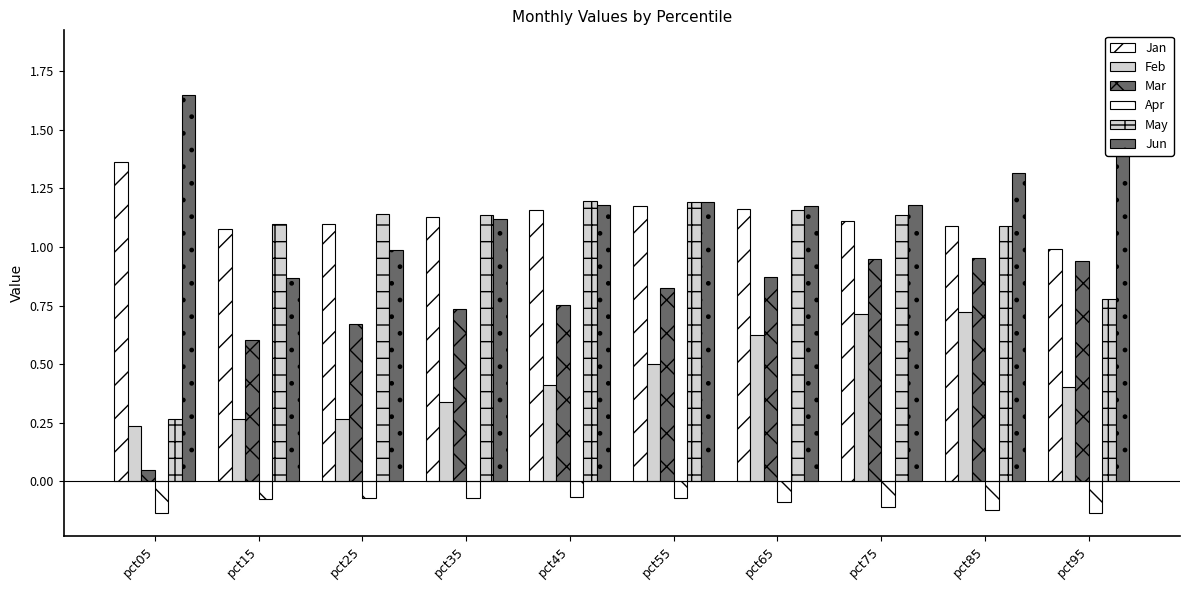

Rank the series at pct95 from highest to lowest value.

Jun, Jan, Mar, May, Feb, Apr